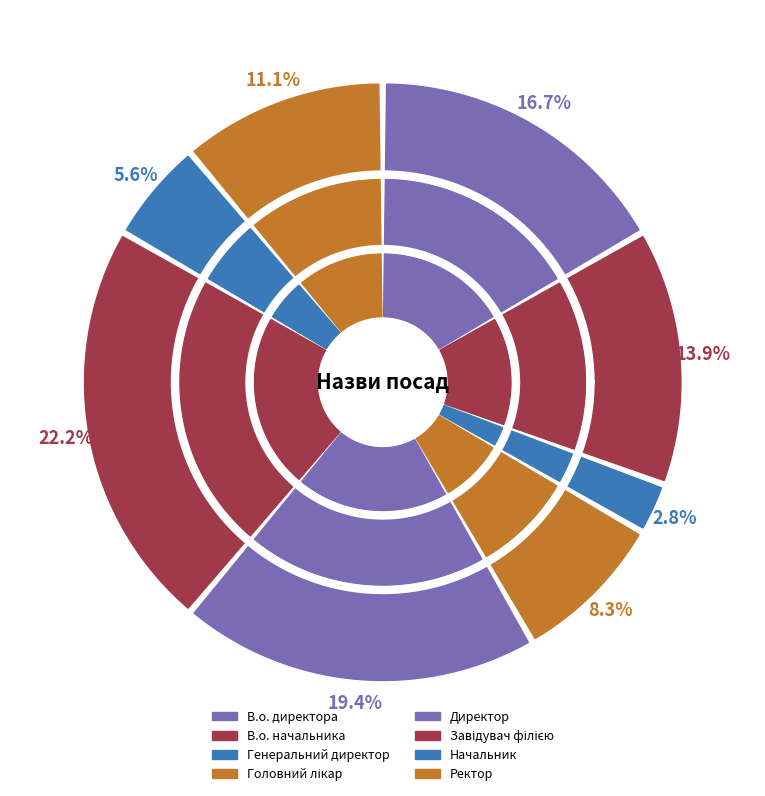

Which category has the smallest portion of the pie?

Генеральний директор